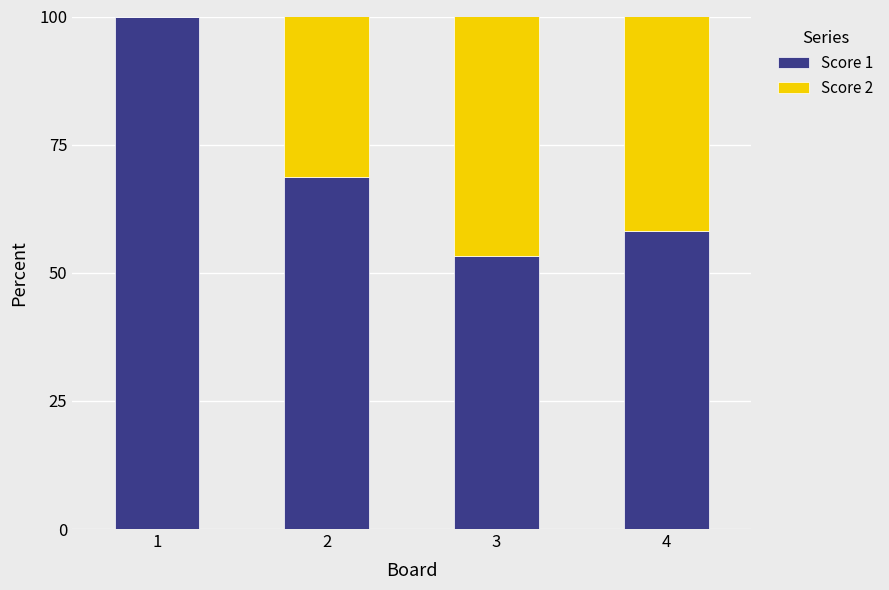

What is the sum of the Score 1 values at 2 and 3?

122.1